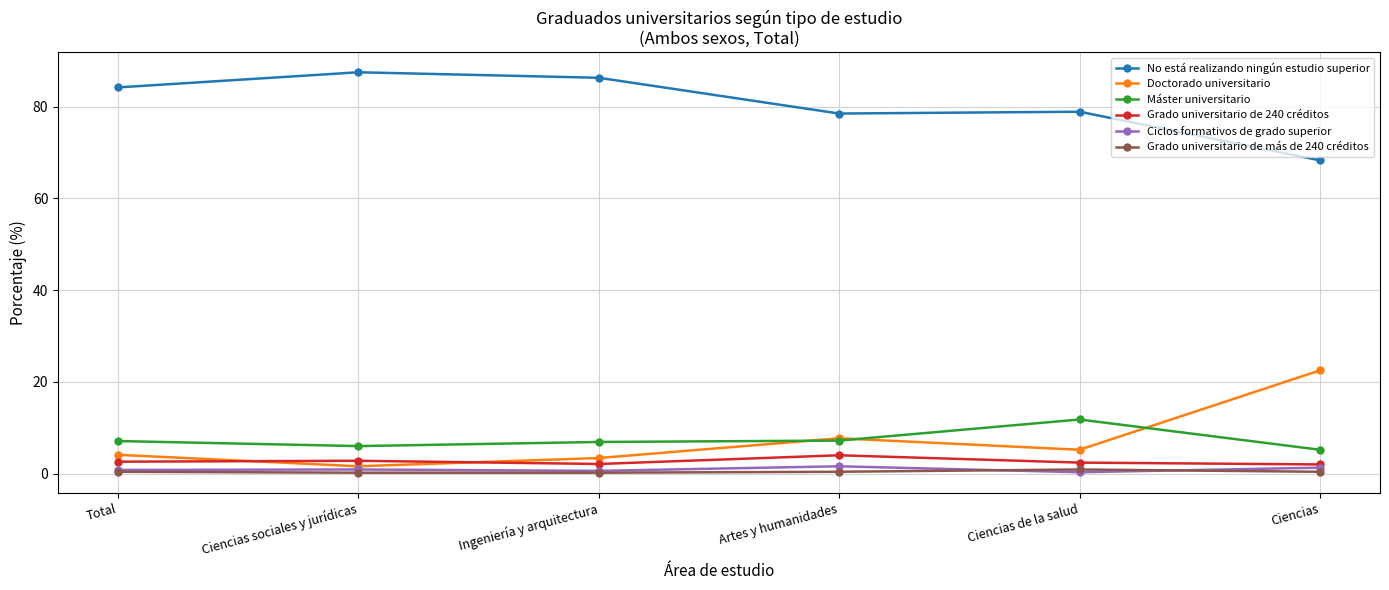

How many values in the Doctorado universitario series are below 5?

3